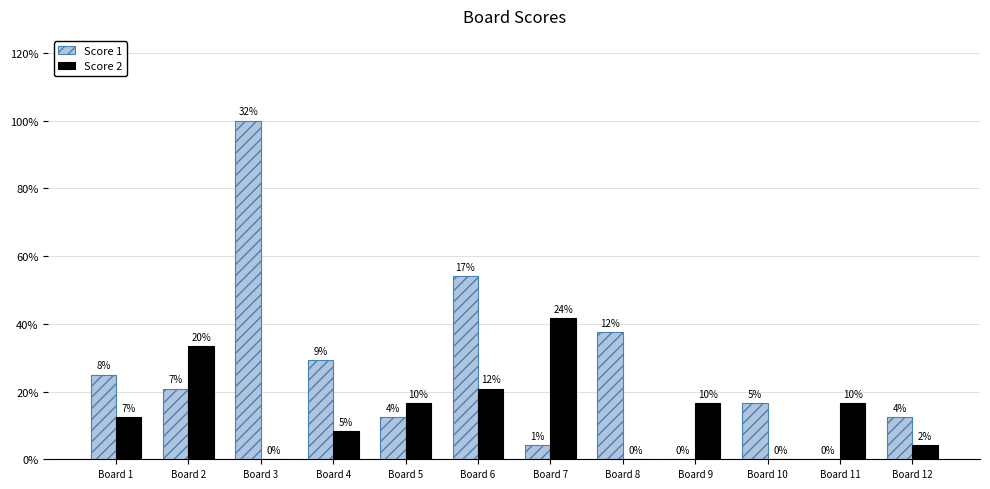

List the labels in order of Score 1 value, largest first.

Board 3, Board 6, Board 8, Board 4, Board 1, Board 2, Board 10, Board 5, Board 12, Board 7, Board 9, Board 11